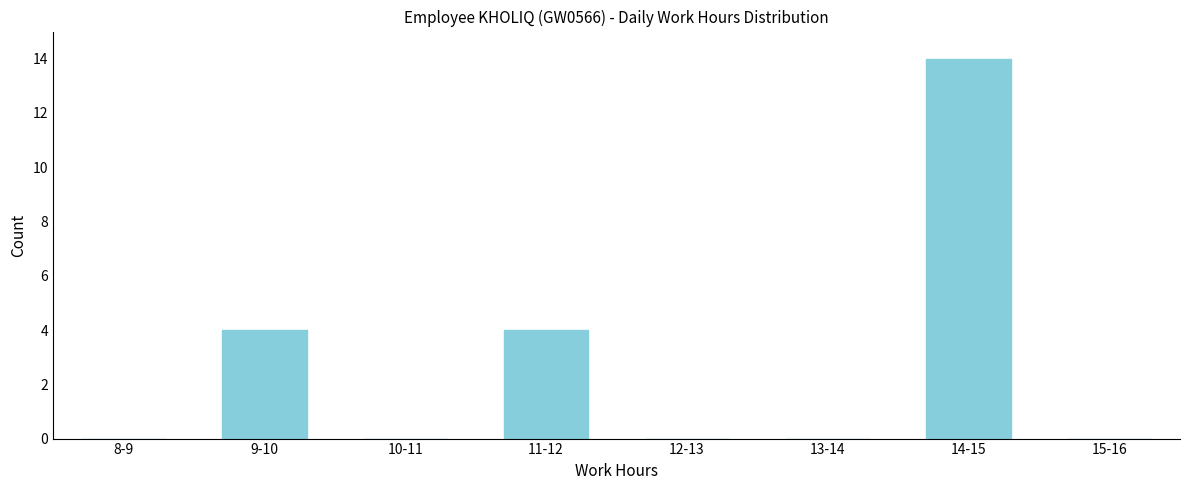

Reading left to right, list all the values displayed in this chart.

8-9=0	9-10=4	10-11=0	11-12=4	12-13=0	13-14=0	14-15=14	15-16=0